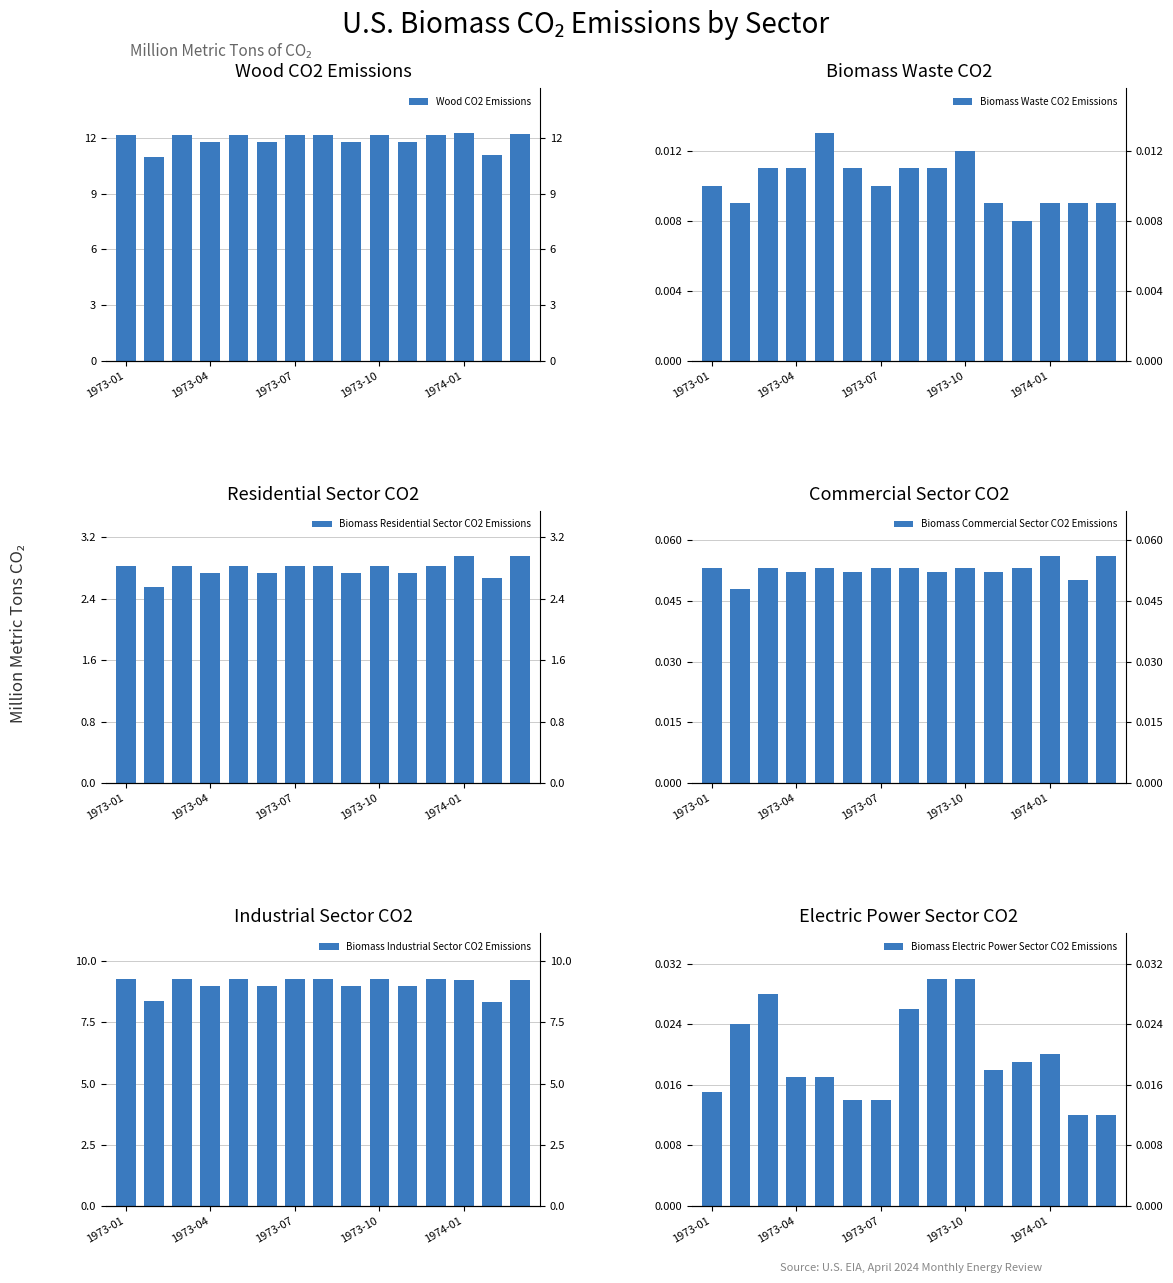

At which label does Biomass Industrial Sector CO2 Emissions first exceed 9?

1973-01